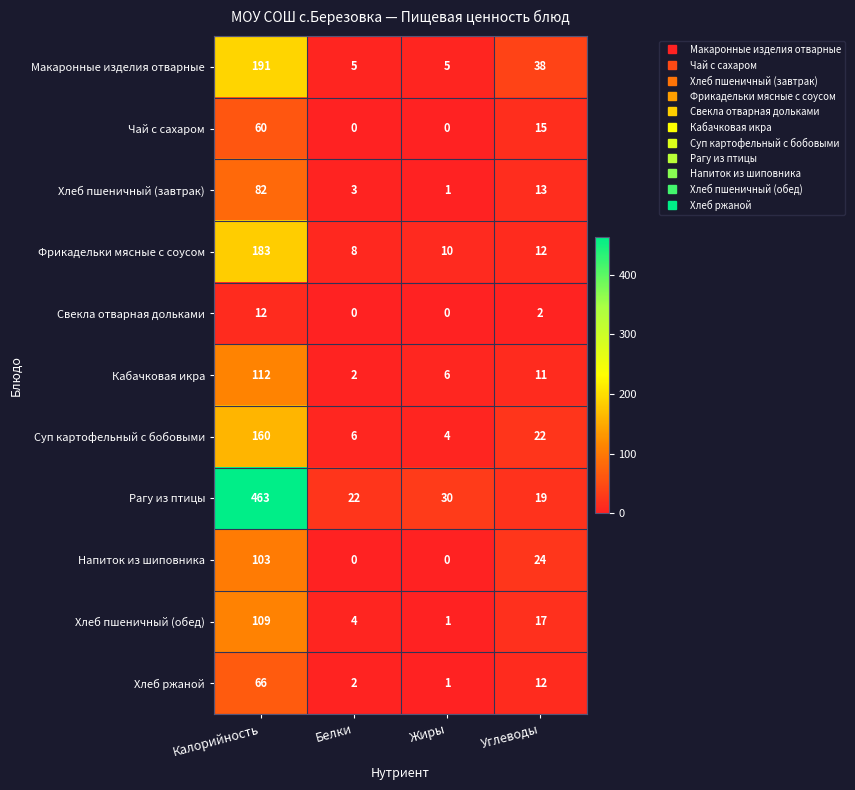

Rank the series by their maximum value, from lowest to highest.

Свекла отварная дольками, Чай с сахаром, Хлеб ржаной, Хлеб пшеничный (завтрак), Напиток из шиповника, Хлеб пшеничный (обед), Кабачковая икра, Суп картофельный с бобовыми, Фрикадельки мясные с соусом, Макаронные изделия отварные, Рагу из птицы